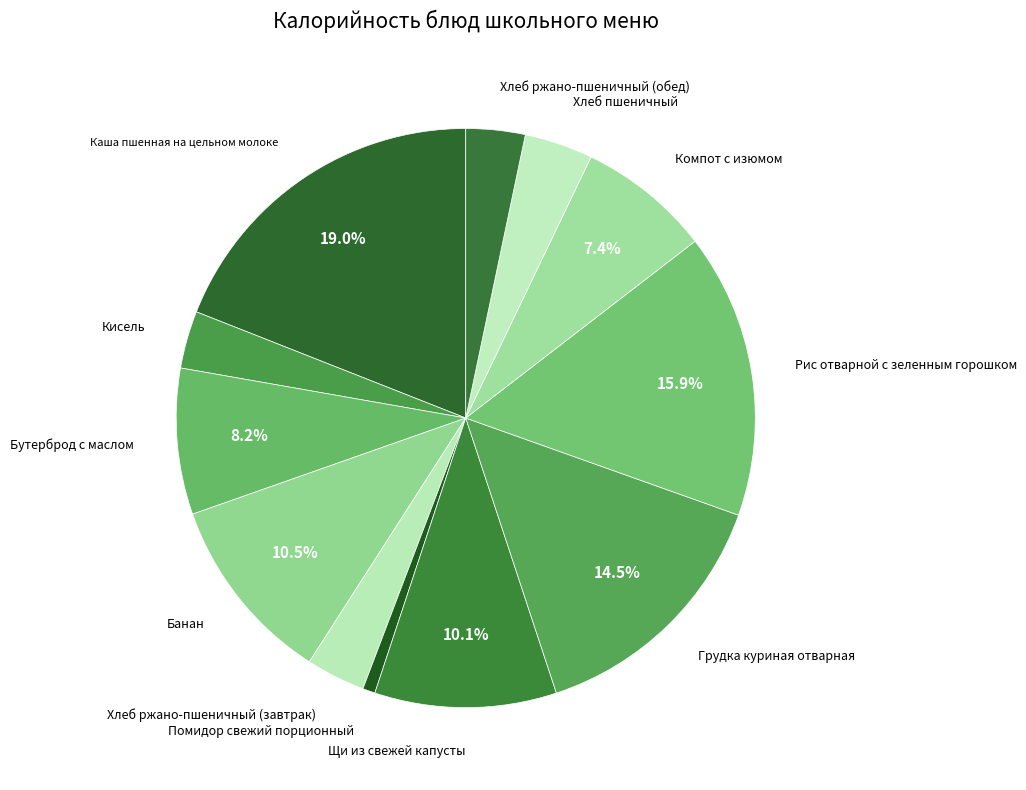

Rank the categories by value from highest to lowest.

Каша пшенная на цельном молоке, Рис отварной с зеленным горошком, Грудка куриная отварная, Банан, Щи из свежей капусты, Бутерброд с маслом, Компот с изюмом, Хлеб пшеничный, Хлеб ржано-пшеничный (завтрак), Хлеб ржано-пшеничный (обед), Кисель, Помидор свежий порционный